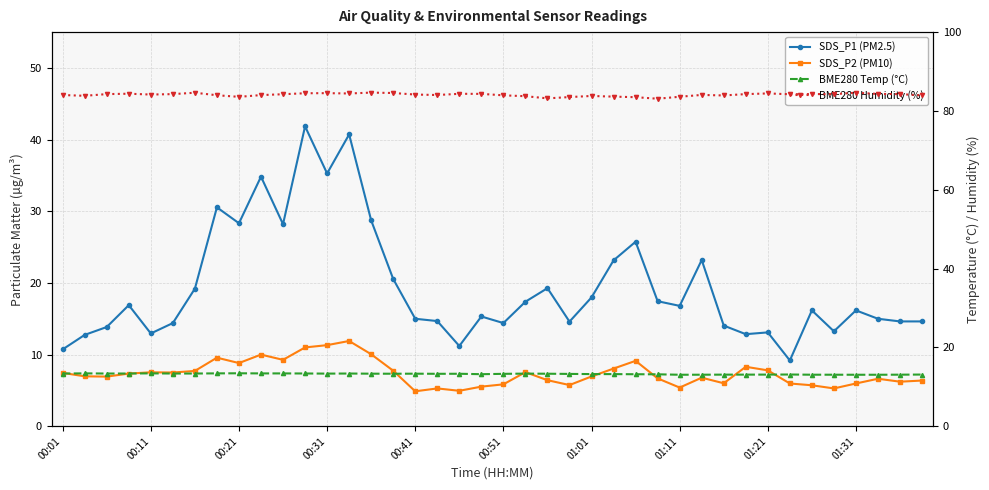

At 00:01, list the series in order from largest to smallest.

BME280 Humidity (%), BME280 Temp (°C), SDS_P1 (PM2.5), SDS_P2 (PM10)